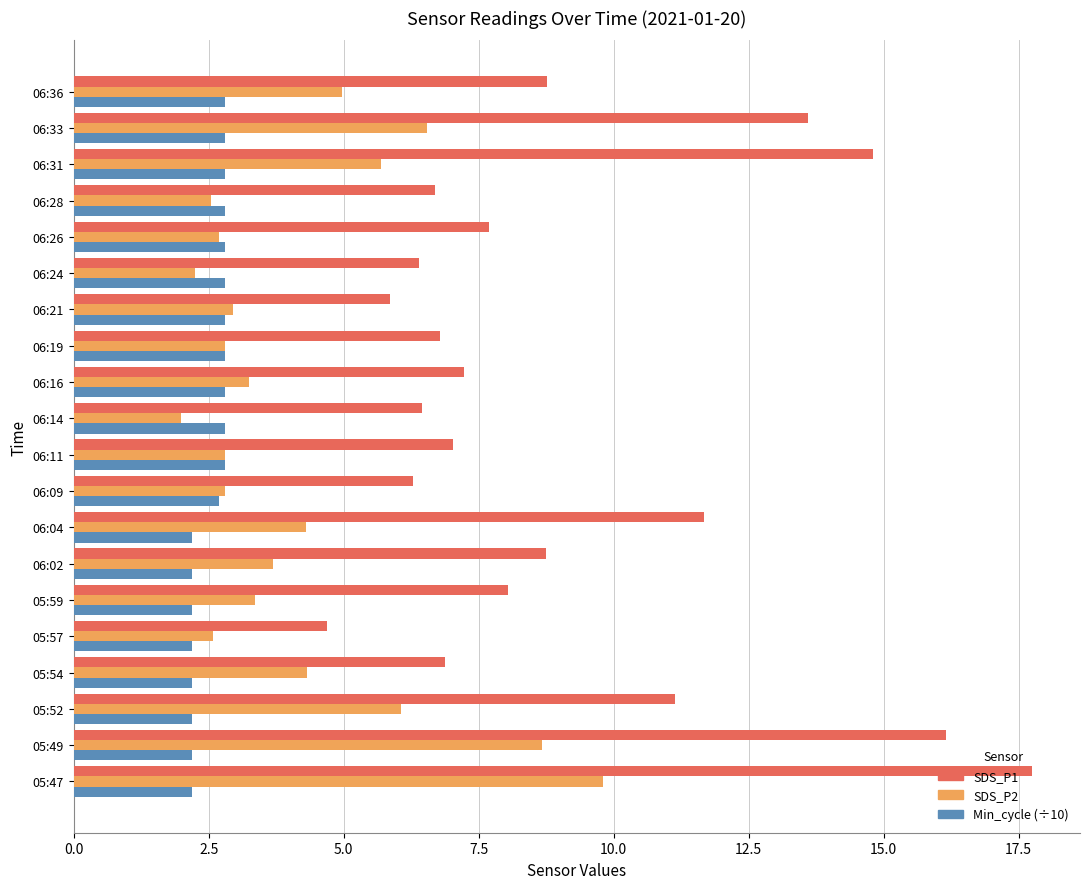

Which series has the largest range (max minus min)?

SDS_P1